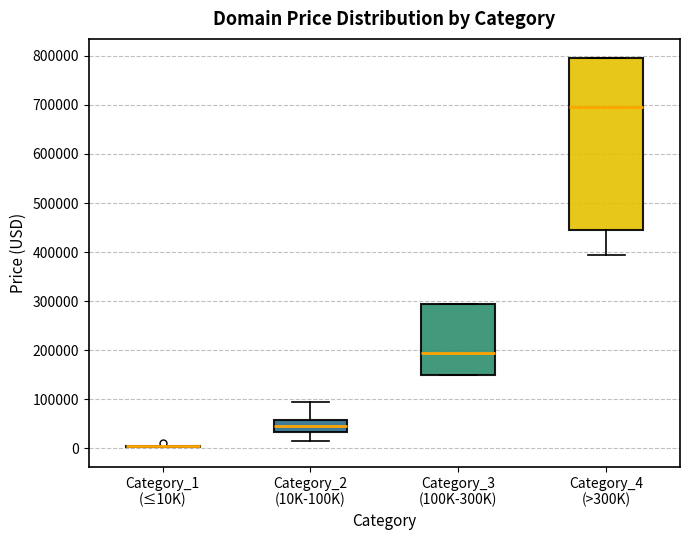

Reading left to right, read every box against the y-axis: the position of its median line, the range the box covers, and the ends of its whiskers. The values are not printed on the chart, so give them approximately, as read against the axis.

Category_1 (≤10K): box collapsed to a line at 0, whiskers 0 to 0
Category_2 (10K-100K): median 40000, box 30000 to 60000, whiskers 10000 to 90000
Category_3 (100K-300K): median 190000, box 150000 to 290000, whiskers 150000 to 290000
Category_4 (>300K): median 690000, box 440000 to 790000, whiskers 390000 to 790000